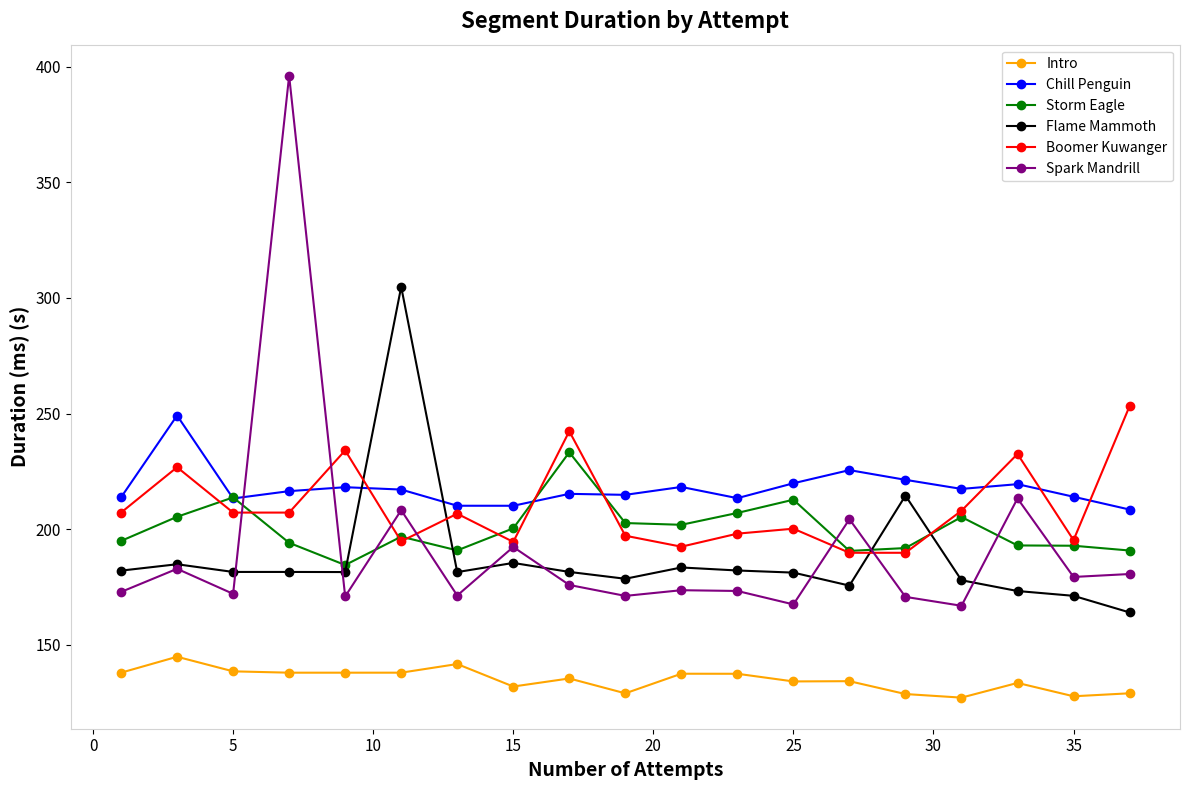

What is the minimum value for Storm Eagle?

184.6